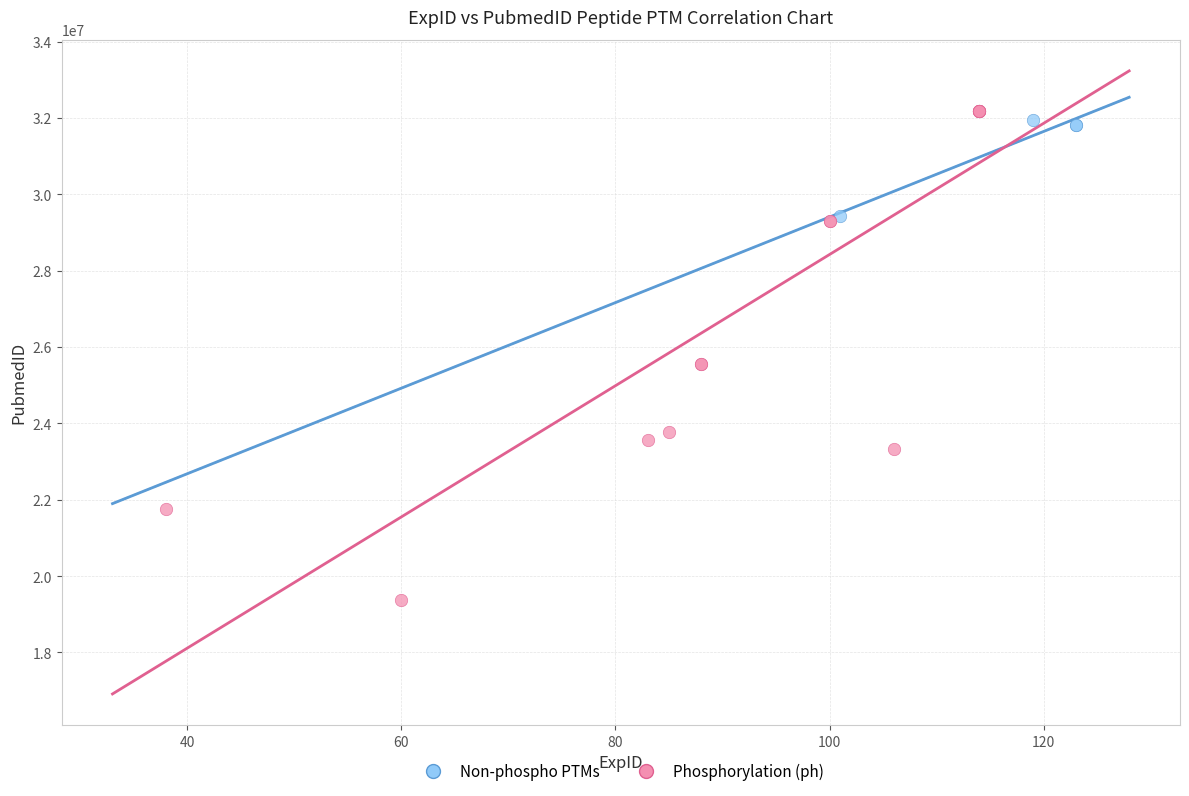

Which series has the widest spread of Y values?

Phosphorylation (ph)